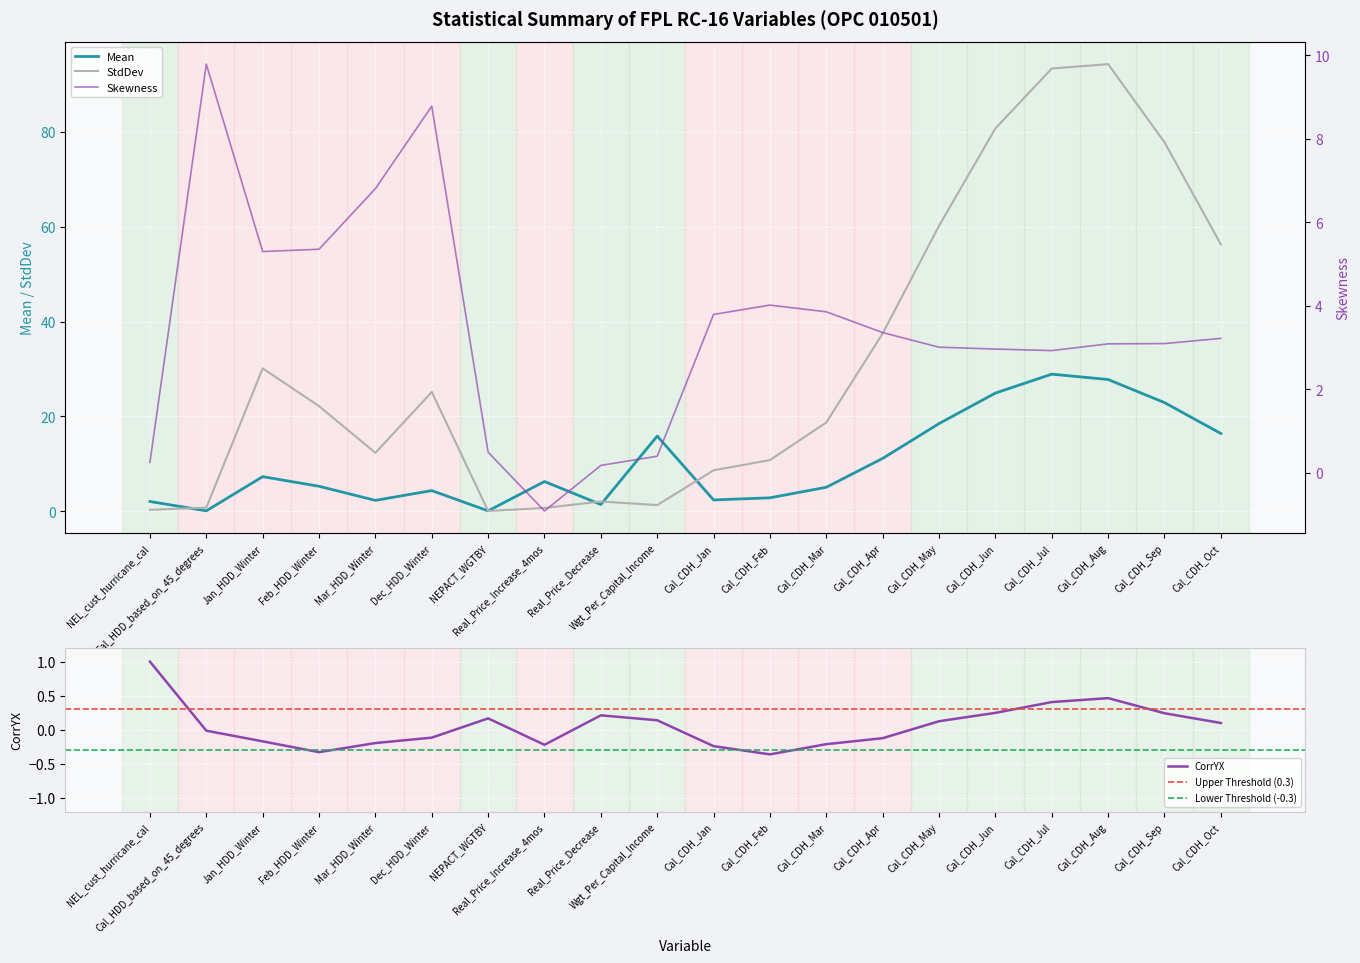

What is the spread (max minus min) of values at NEL_cust_hurricane_cal?

1.8